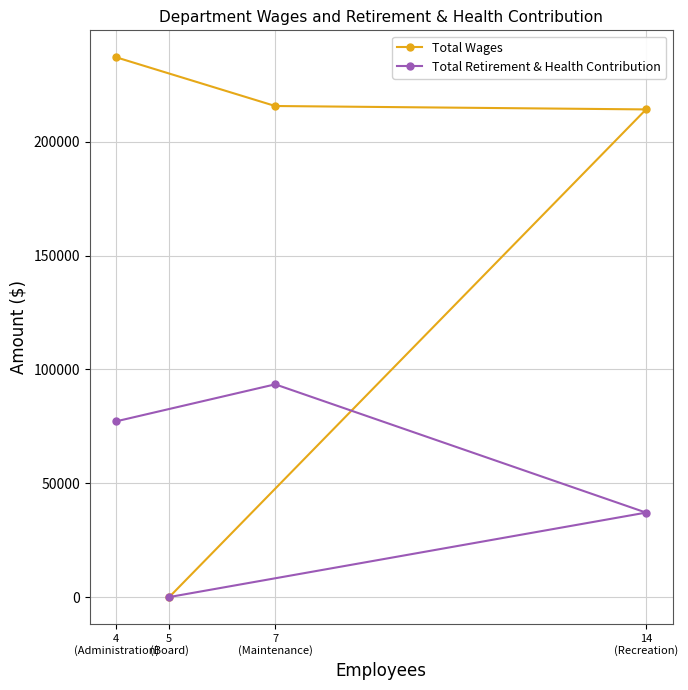

Reading left to right, extract all data points from this chart.

Total Wages: 4
(Administration)=237160	5
(Board)=0	7
(Maintenance)=215764	14
(Recreation)=214268
Total Retirement & Health Contribution: 4
(Administration)=77222	5
(Board)=0	7
(Maintenance)=93471	14
(Recreation)=37108